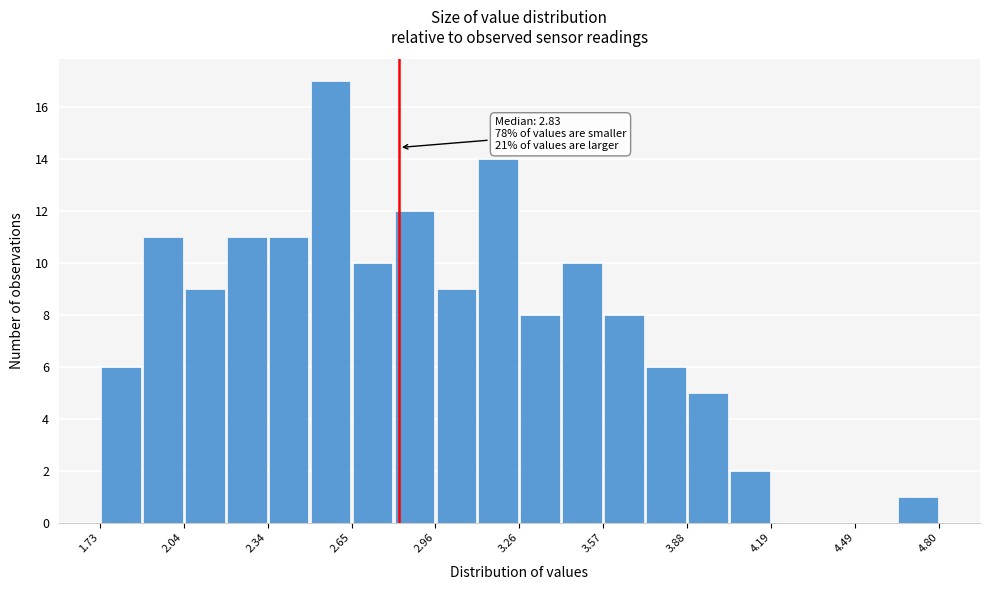

Around what value on the x-axis is the tallest bar? Give the approximate position of its centre, as read against the axis.

2.55